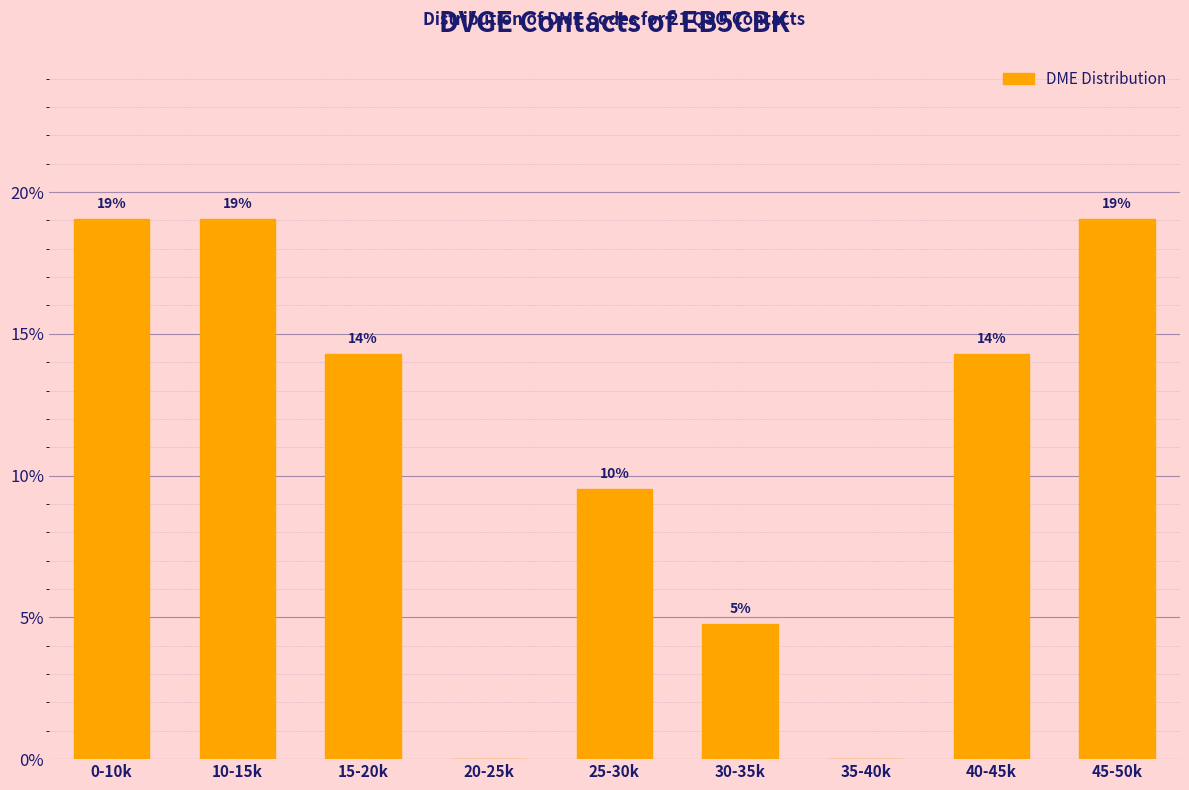

Are the bars horizontal?

No